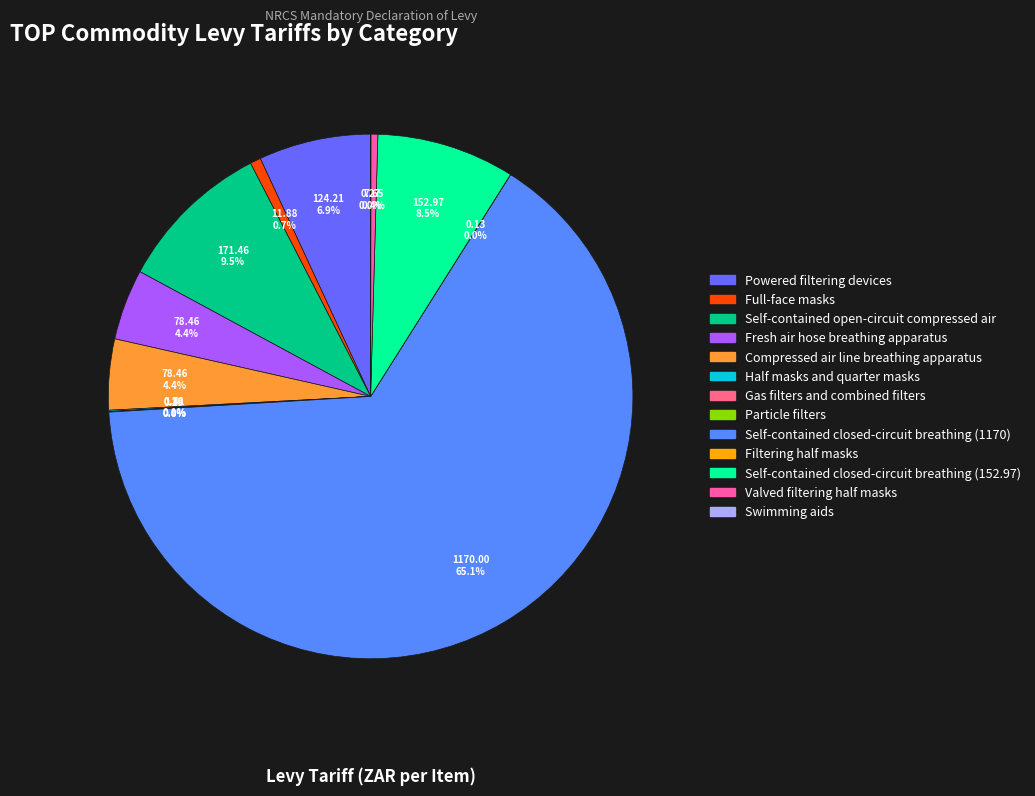

Does any single category account for the majority?

Yes